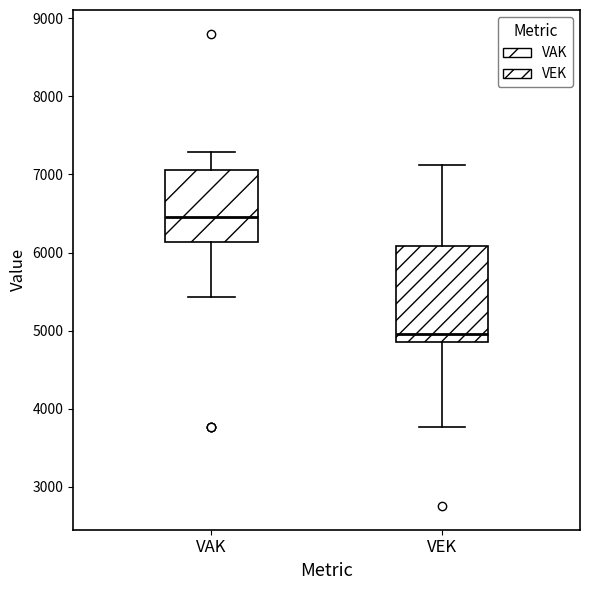

Which box has the highest median line?

VAK